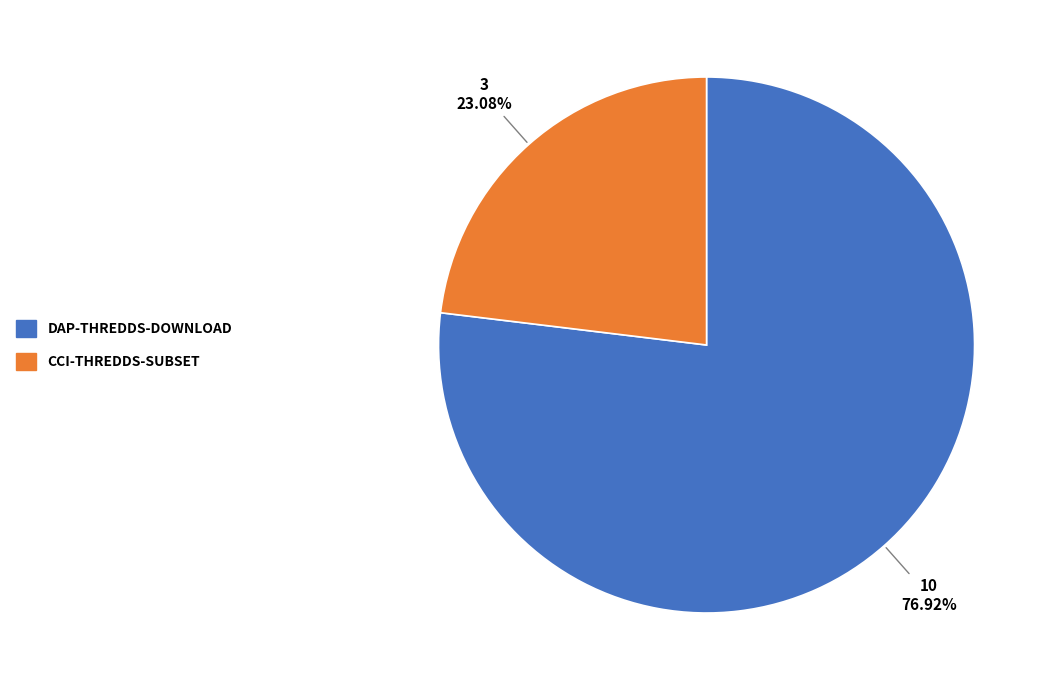

Does any single category account for the majority?

Yes